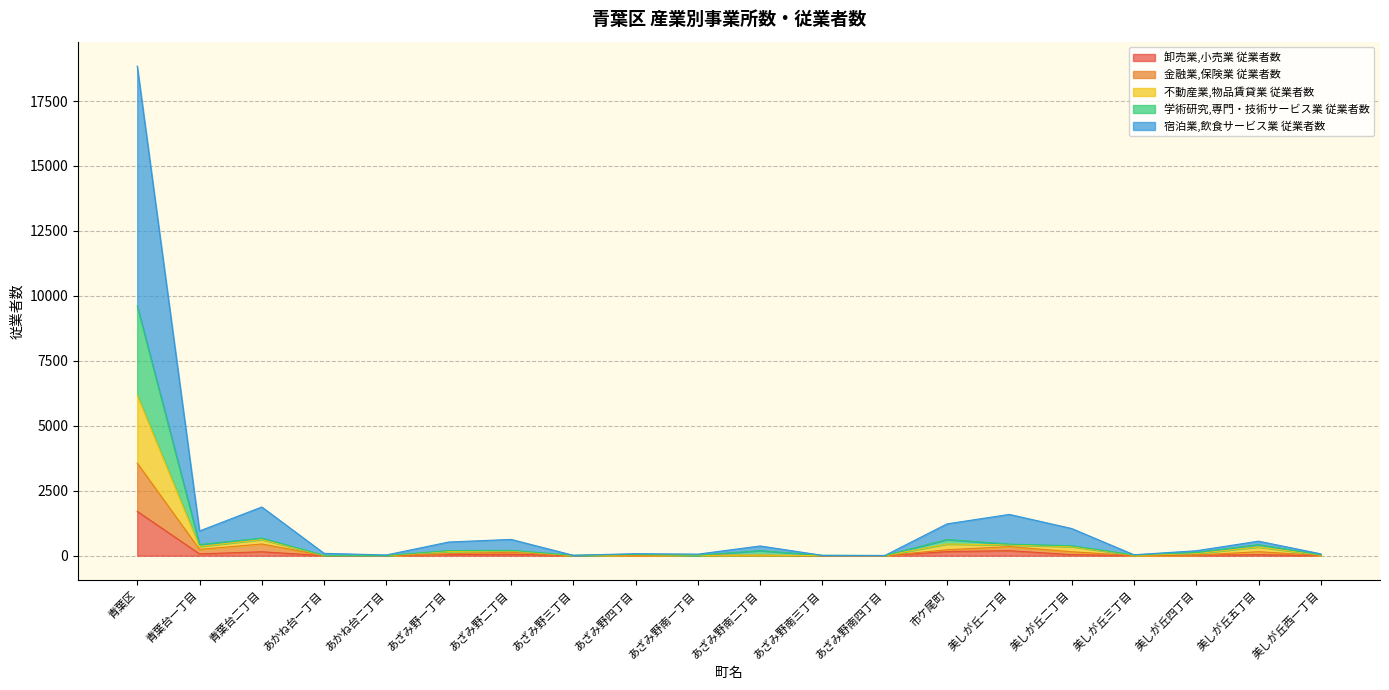

At which category is the sum across all series the highest?

青葉区